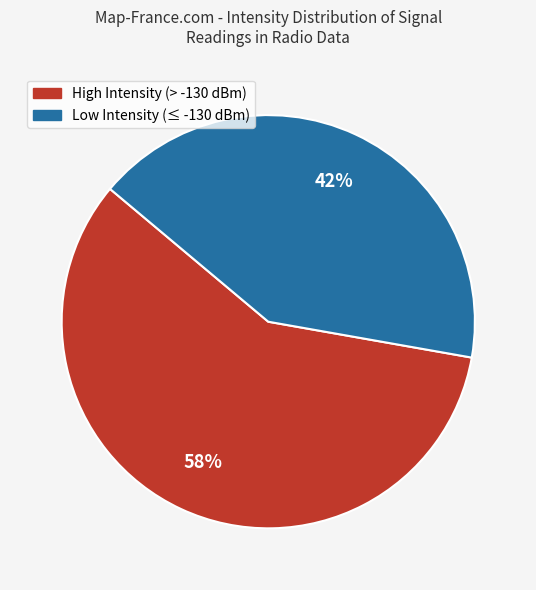

Does any single category account for the majority?

Yes